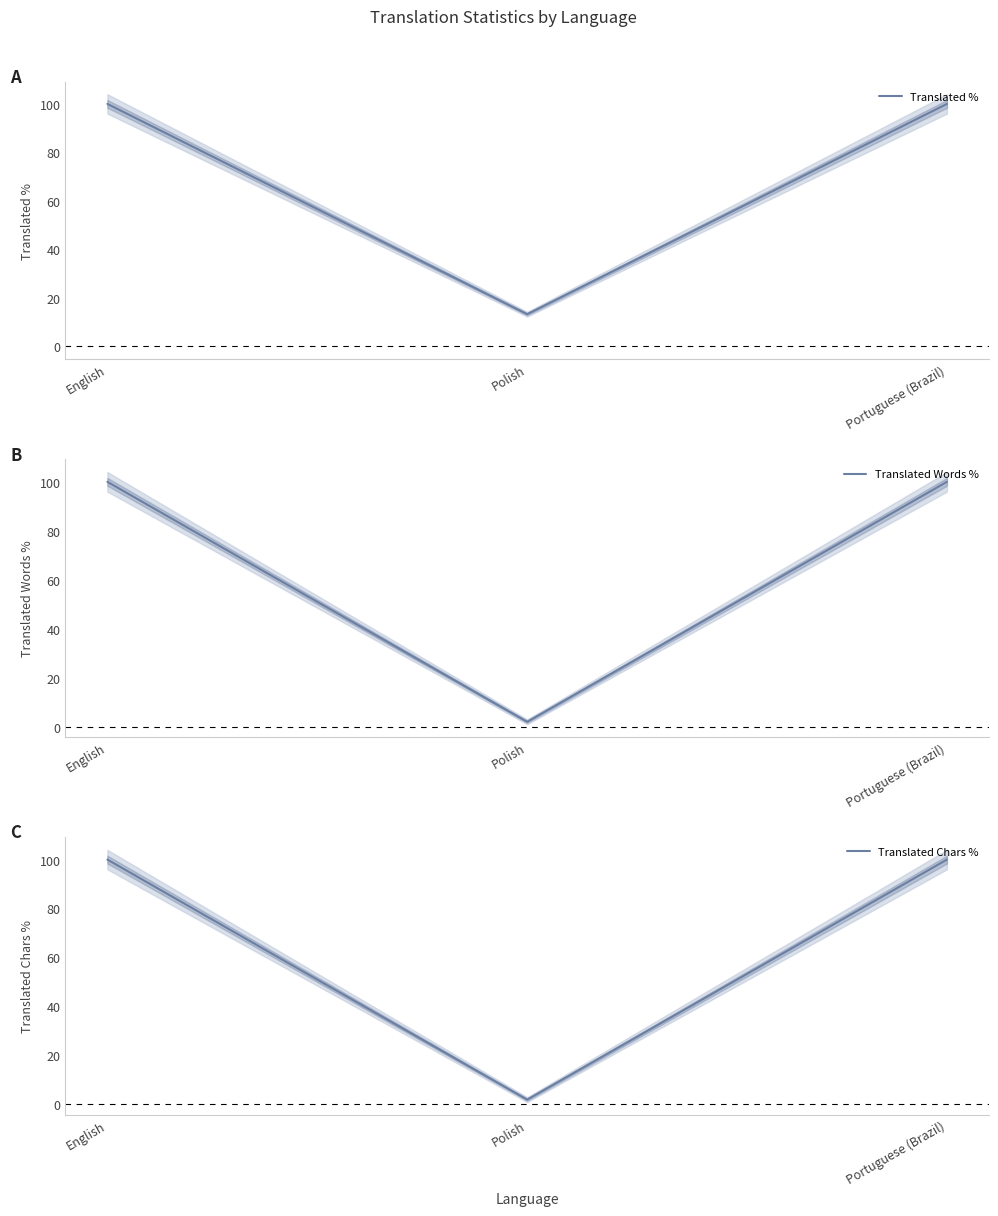

Which series has the largest total across all categories?

Translated %